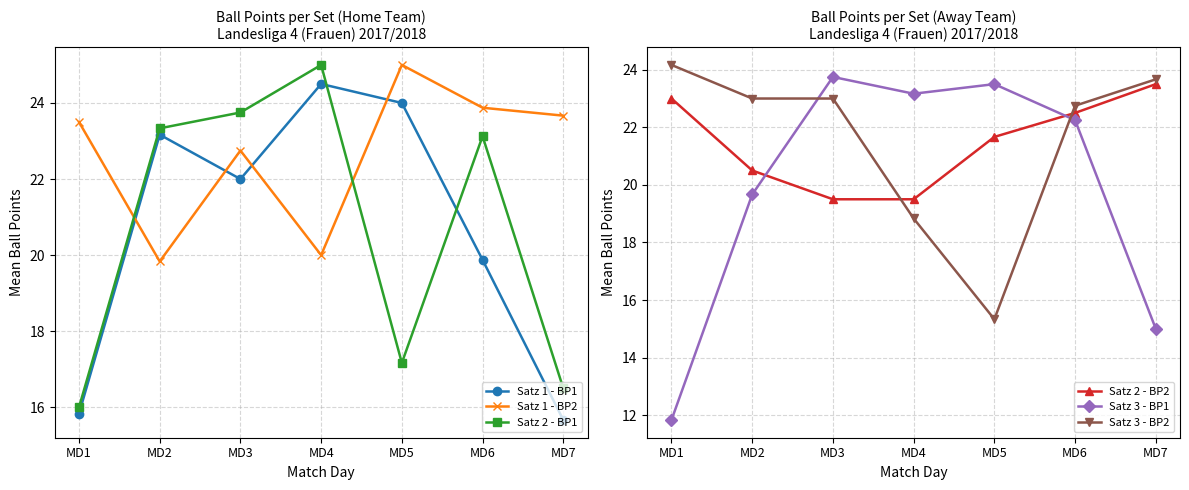

Where do Satz 1 - BP2 and Satz 2 - BP1 first cross each other?

MD1 and MD2